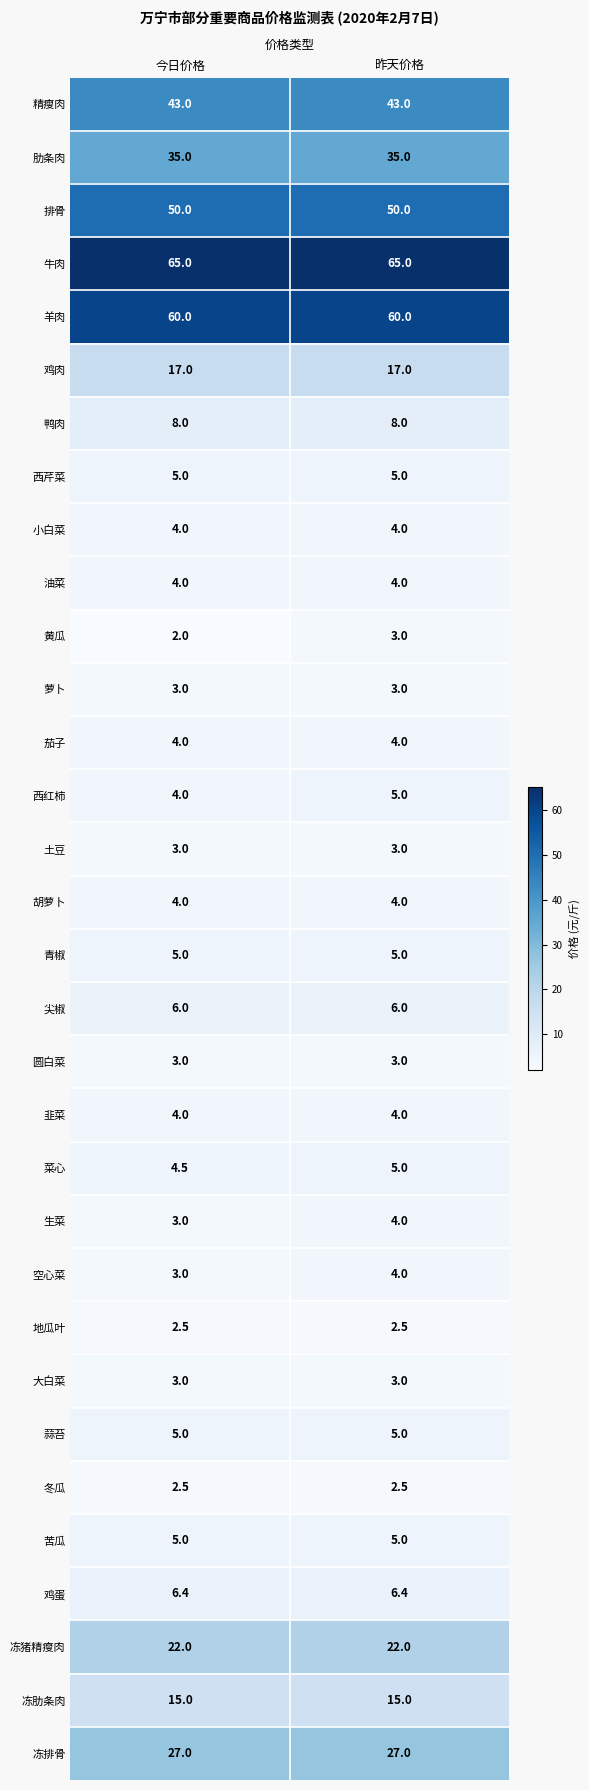

What is the minimum value shown in the chart?

2.0